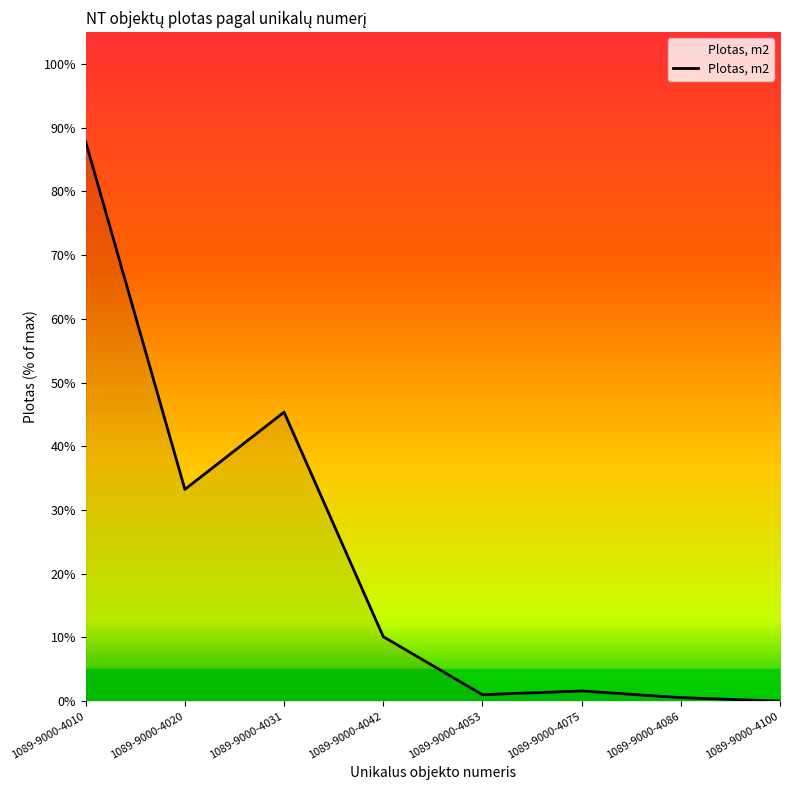

Does the chart have visible grid lines?

No